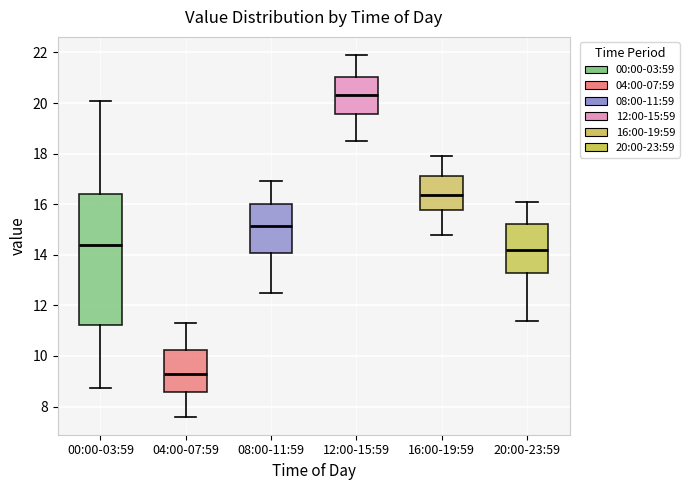

Which box has the lowest median line?

04:00-07:59